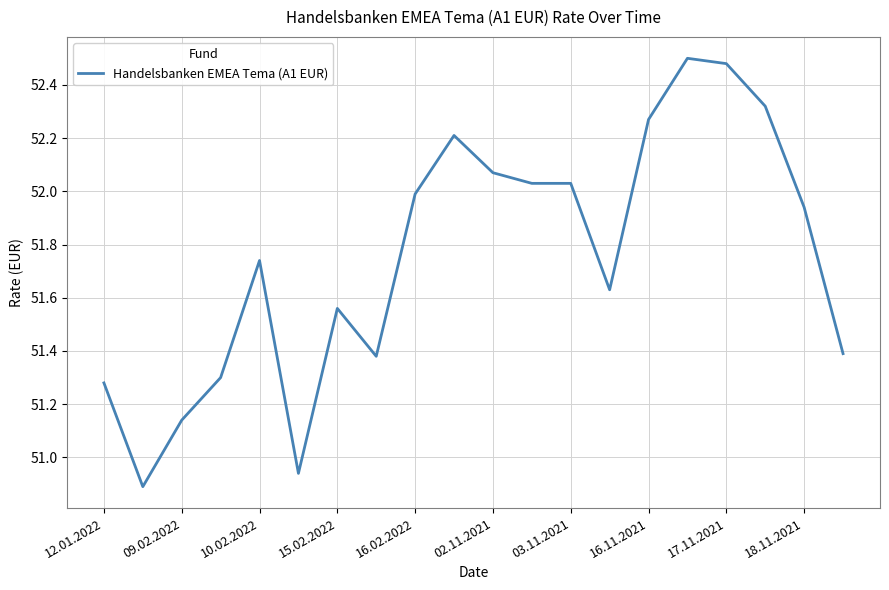

What is the difference between the maximum and minimum values?

1.6